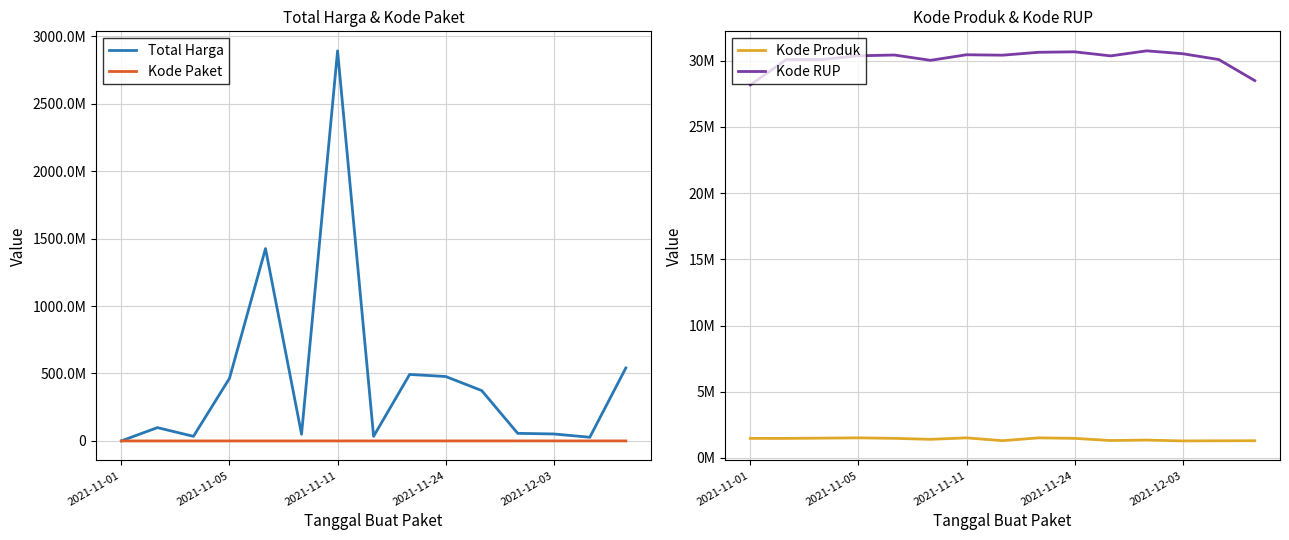

Is this an area chart (filled region under the line)?

No